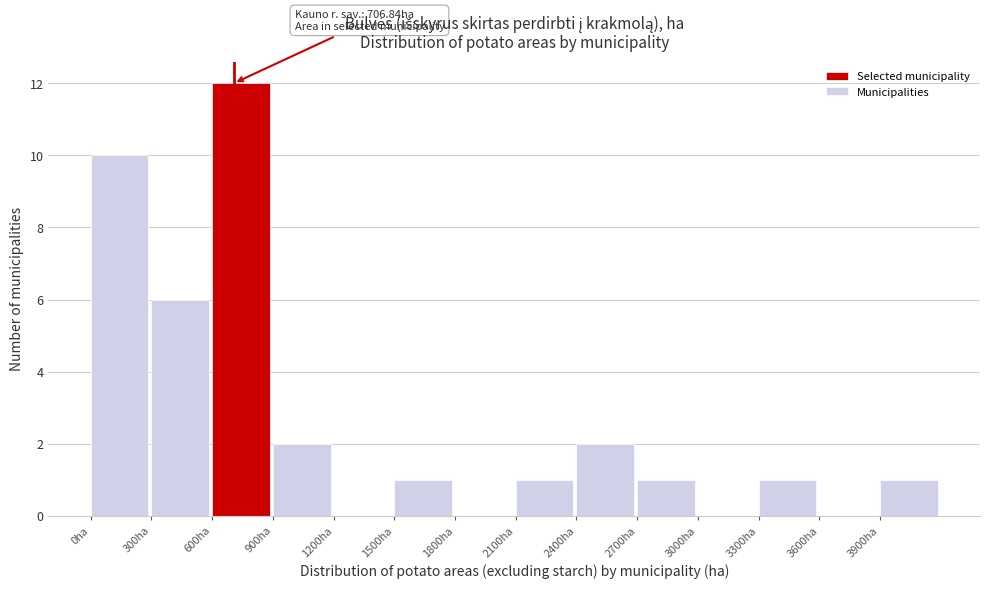

Which range on the x-axis has the tallest bar?

600 to 900